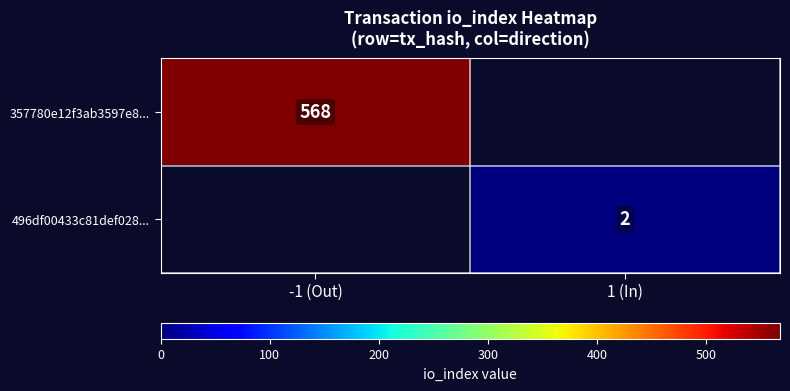

What is the maximum value shown in the chart?

568.0